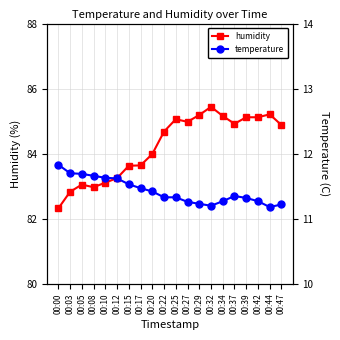

What is the value of the temperature point at the 5th from the left?

11.6